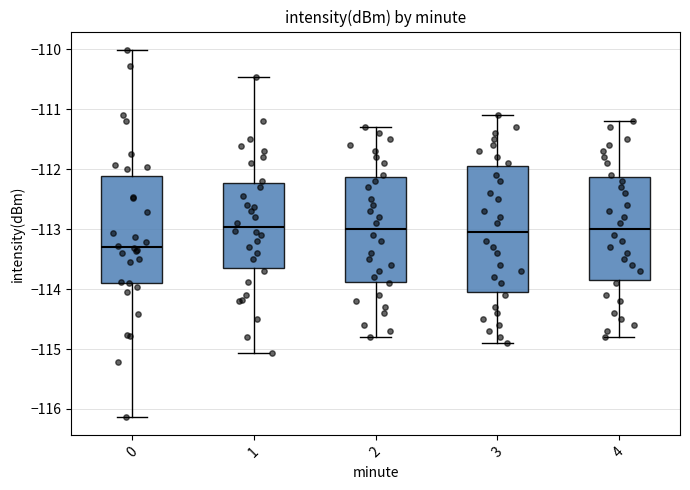

Reading left to right, transcribe this box plot: for each box, give where its median line is, the range the box spans, and where its two whiskers end, as read against the y-axis. The values are not printed on the chart, so give them approximately, as read against the axis.

0: median -113.3, box -113.9 to -112.1, whiskers -116.1 to -110.0
1: median -113.0, box -113.6 to -112.2, whiskers -115.1 to -110.5
2: median -113.0, box -113.9 to -112.1, whiskers -114.8 to -111.3
3: median -113.0, box -114.0 to -111.9, whiskers -114.9 to -111.1
4: median -113.0, box -113.8 to -112.1, whiskers -114.8 to -111.2